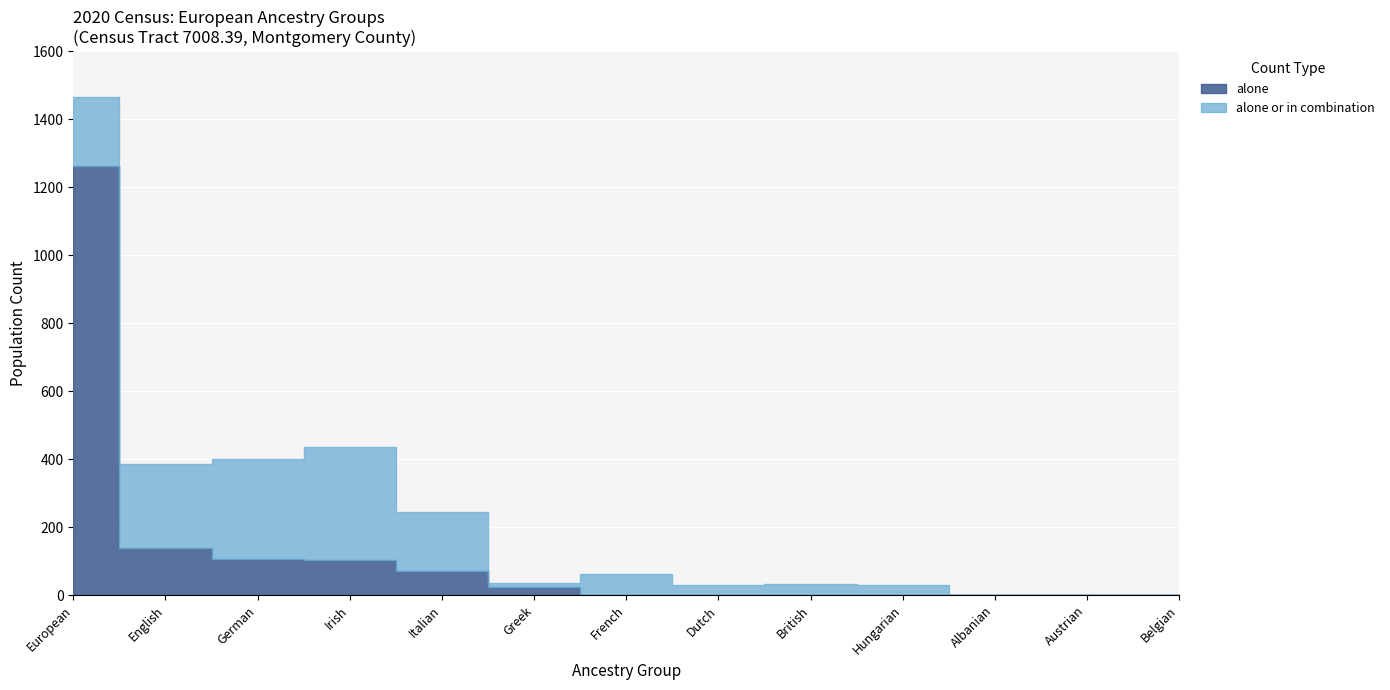

How many values in the alone or in combination series are below 36?

6